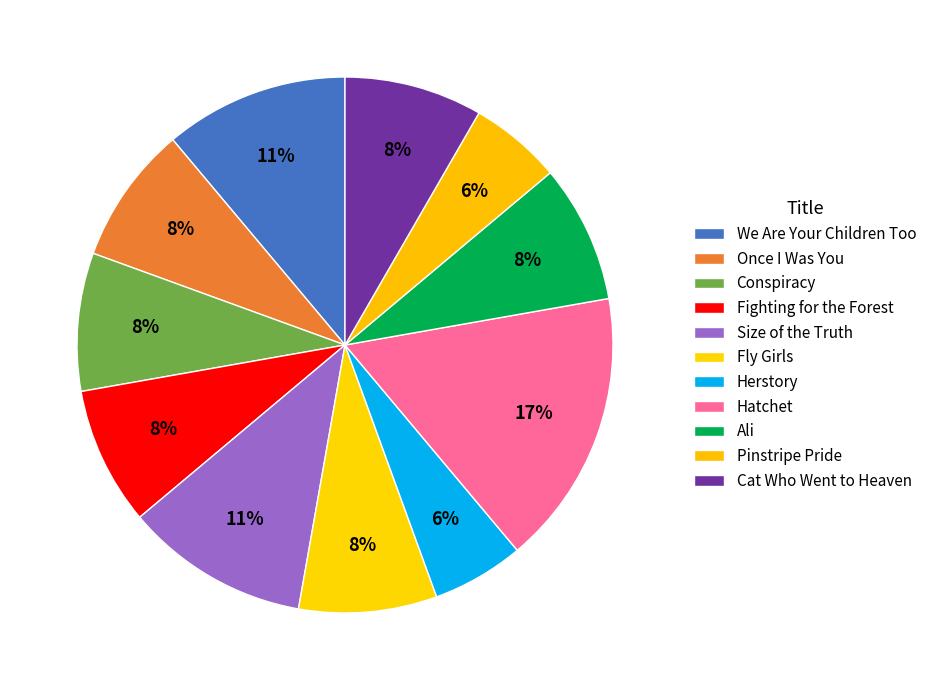

Do Ali and Pinstripe Pride together represent more than half of the pie?

No